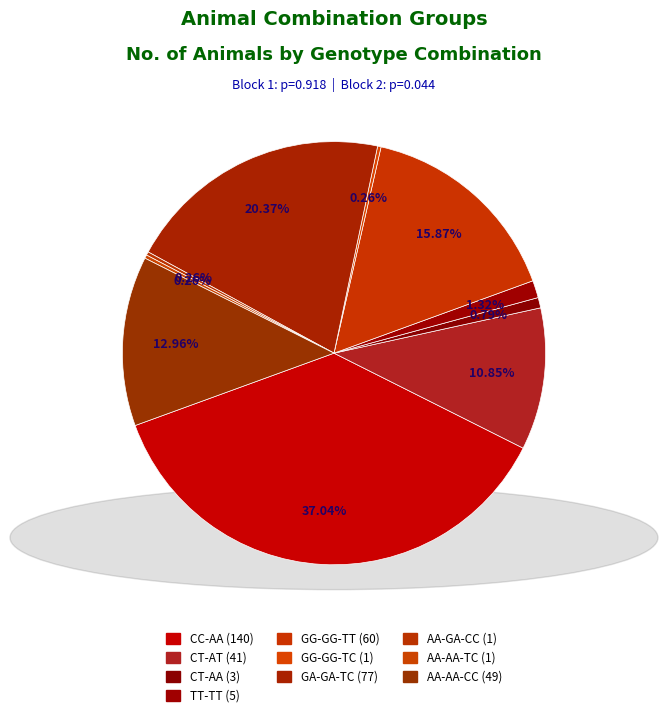

Which slice is the smallest?

GG-GG-TC